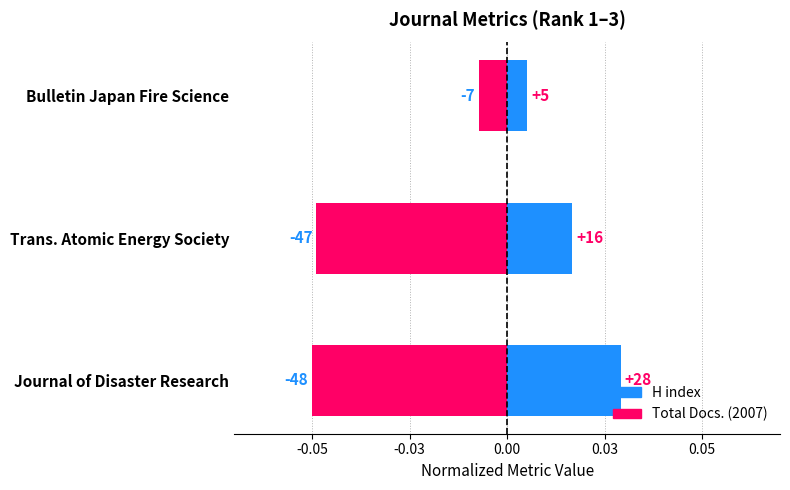

What are all the series names shown in the legend?

H index, Total Docs. (2007)